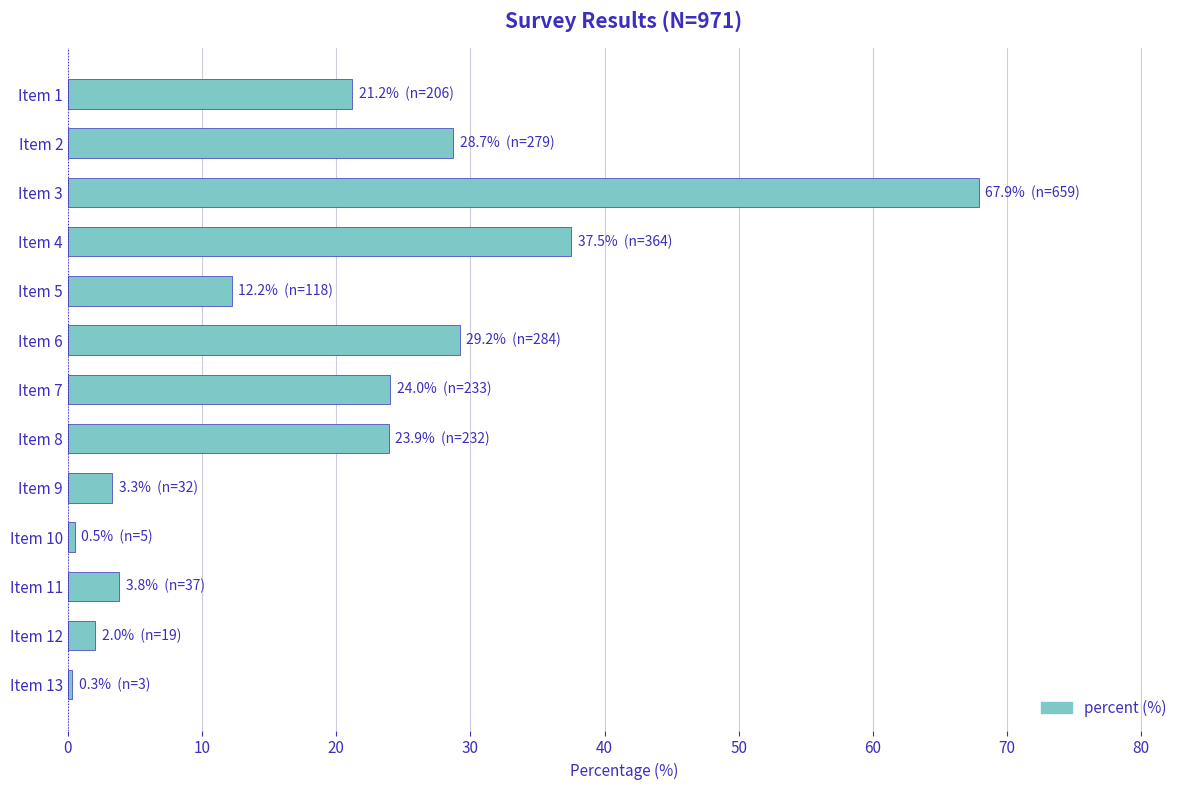

What is the maximum value shown in the chart?

67.9